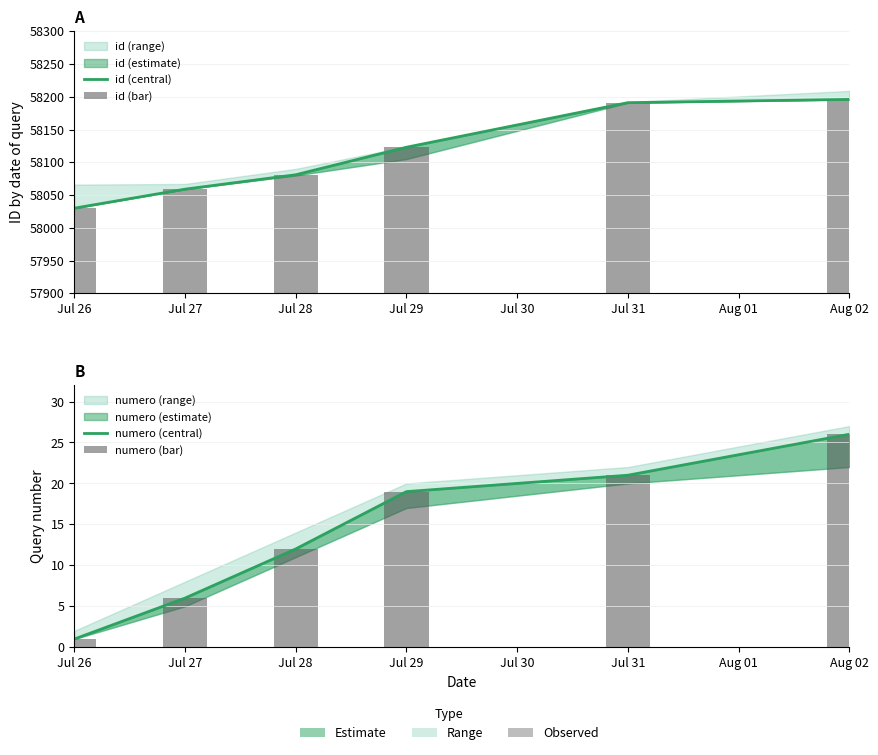

What is the difference between the maximum and minimum values in the numero (bar) series?

25